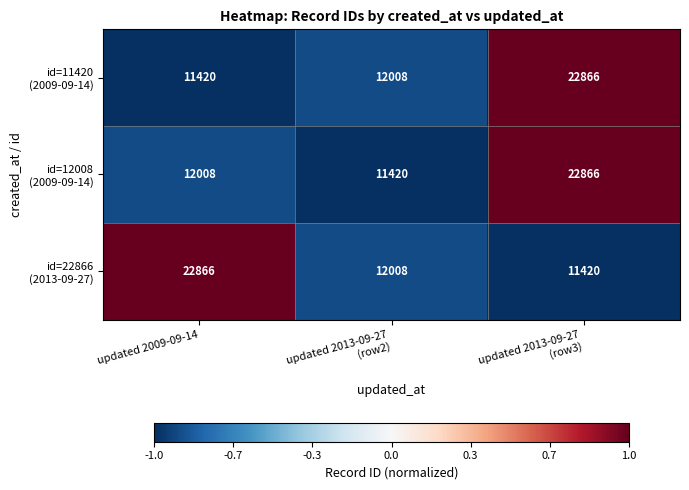

At which category is the sum across all series the highest?

updated 2013-09-27
(row3)